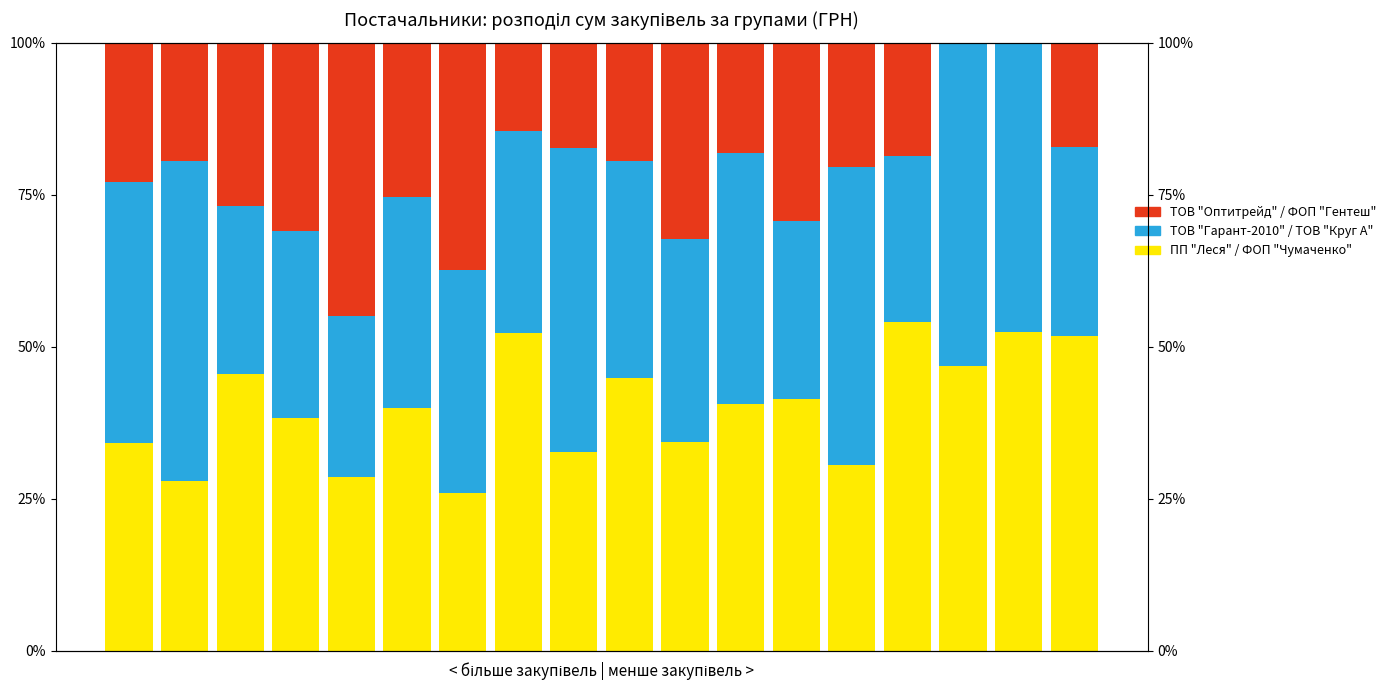

List the series in order of their peak value, lowest first.

ТОВ "Оптитрейд" / ФОП "Гентеш", ТОВ "Гарант-2010" / ТОВ "Круг А", ПП "Леся" / ФОП "Чумаченко"